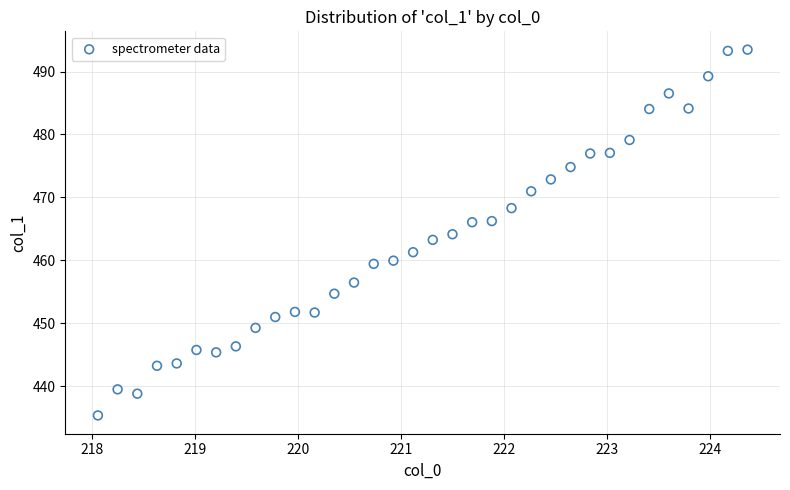

What is the range of X values (max minus min)?

6.3